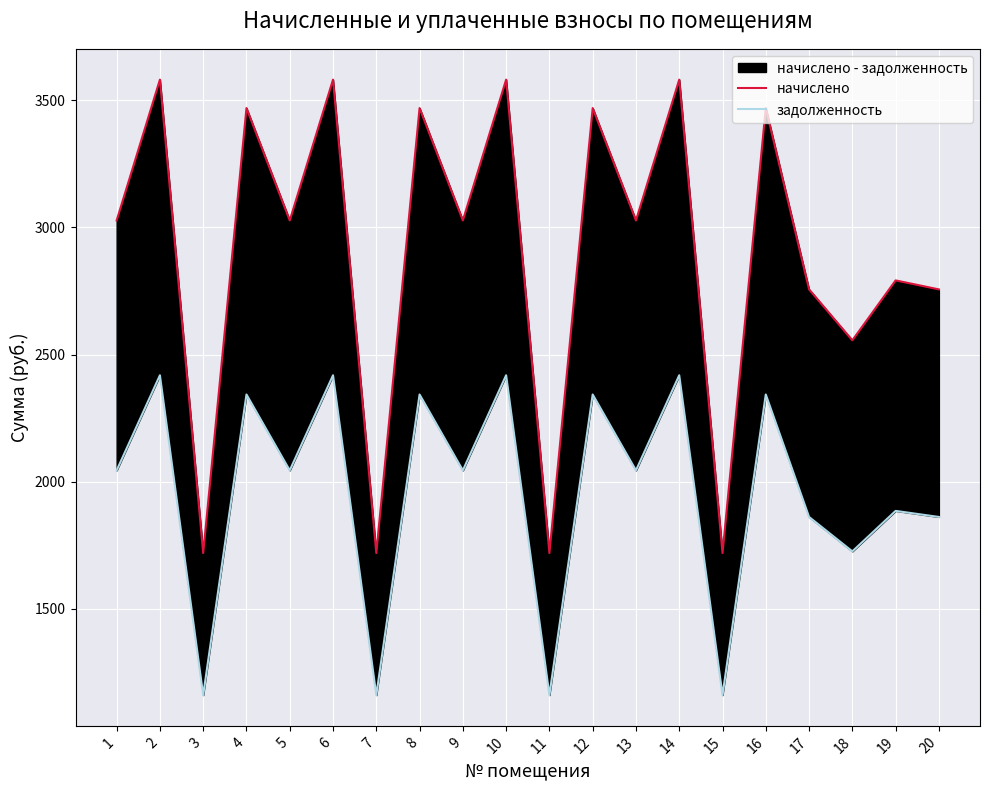

What is the value of the задолженность point at the 5th from the left?

2044.7